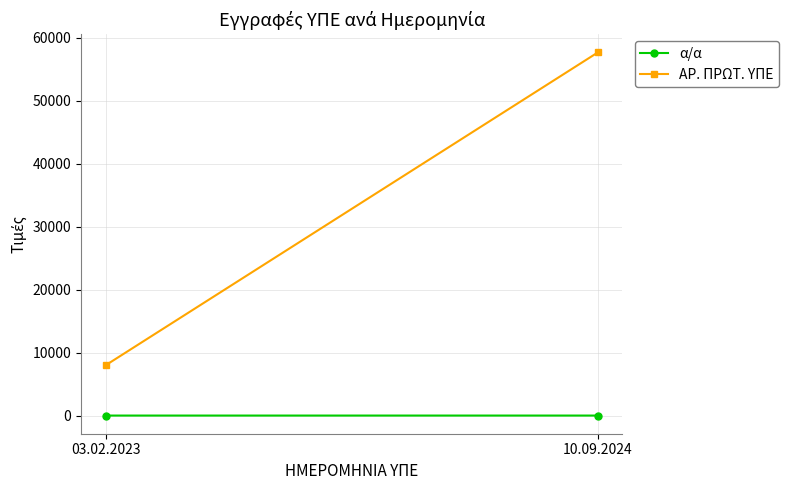

What is the lowest value of the α/α series?

1